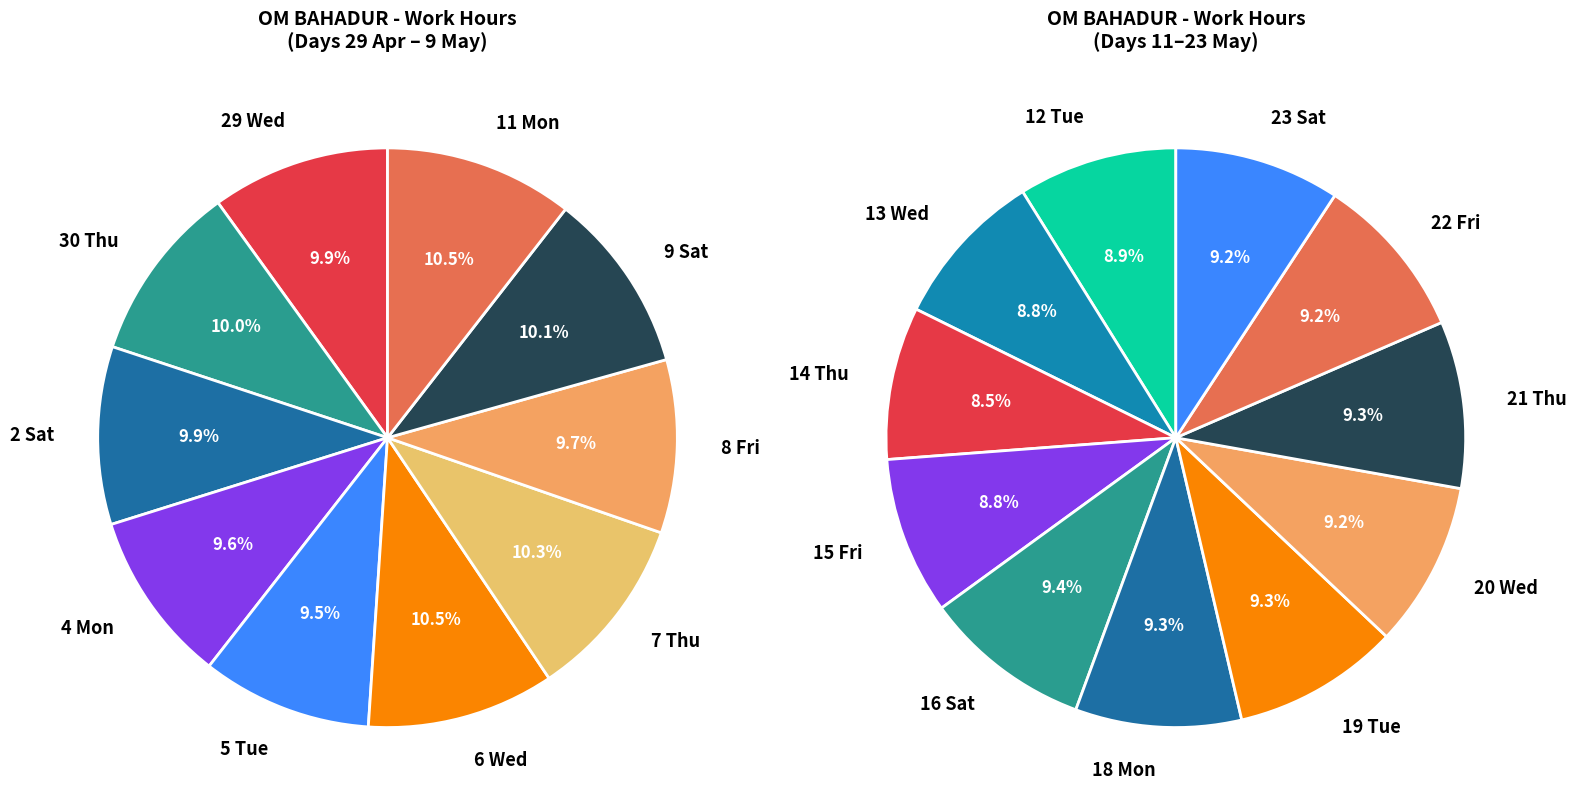

To the nearest percent, what is the difference between the largest and smallest slice percentages?

1%